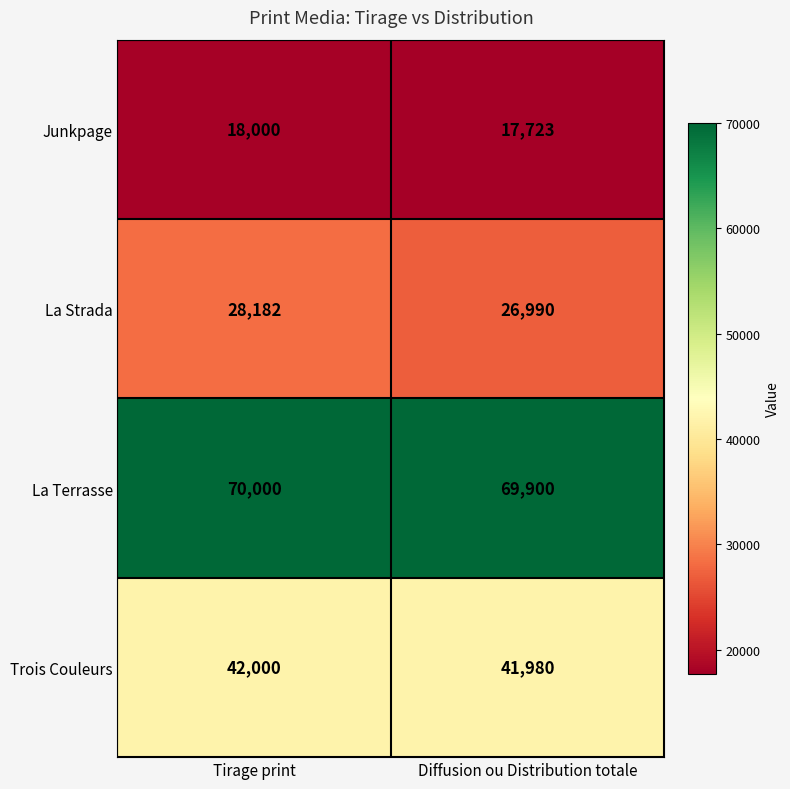

At how many categories does at least one series exceed 24966?

2